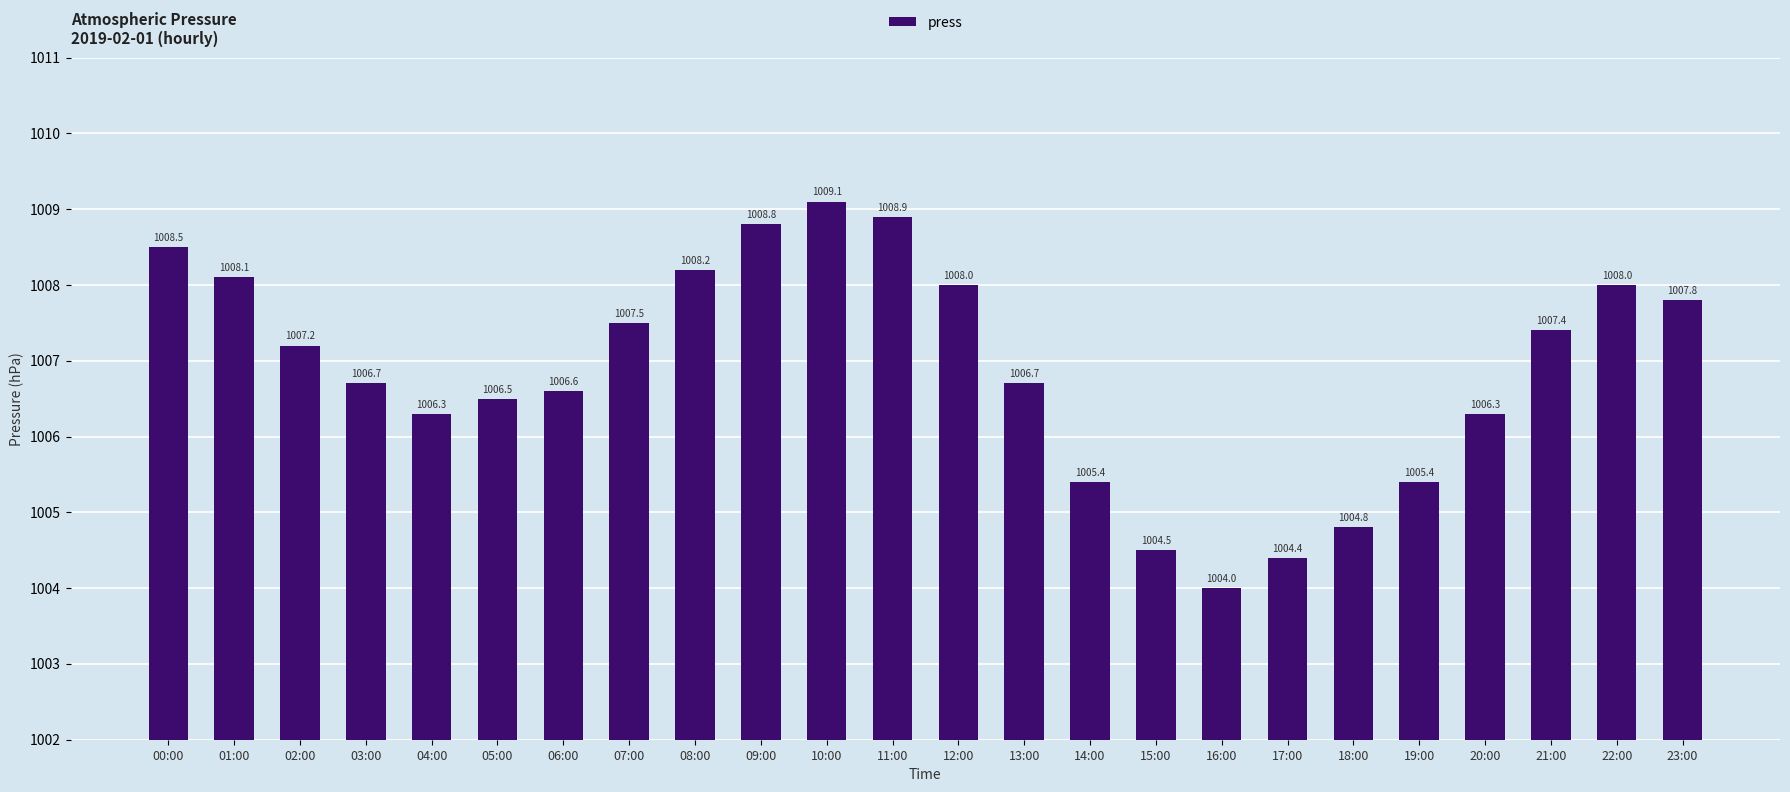

What is the change in value from 04:00 to 11:00?

+2.6